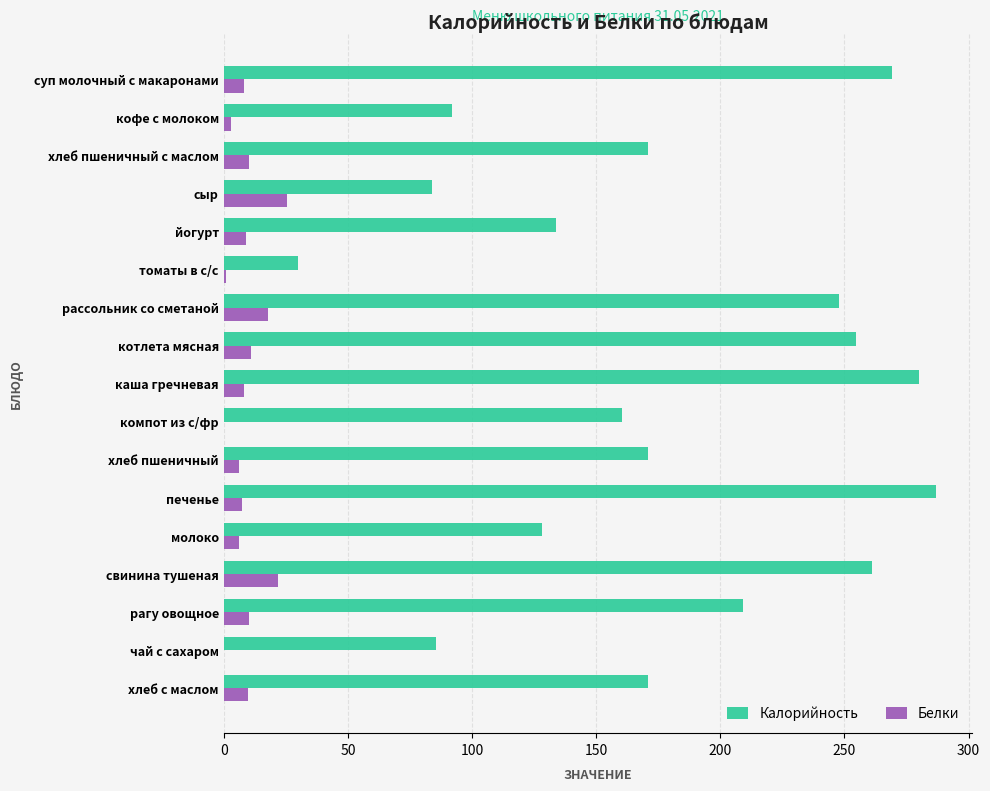

True or false: Белки has a value of 9.8 at свинина тушеная.

False